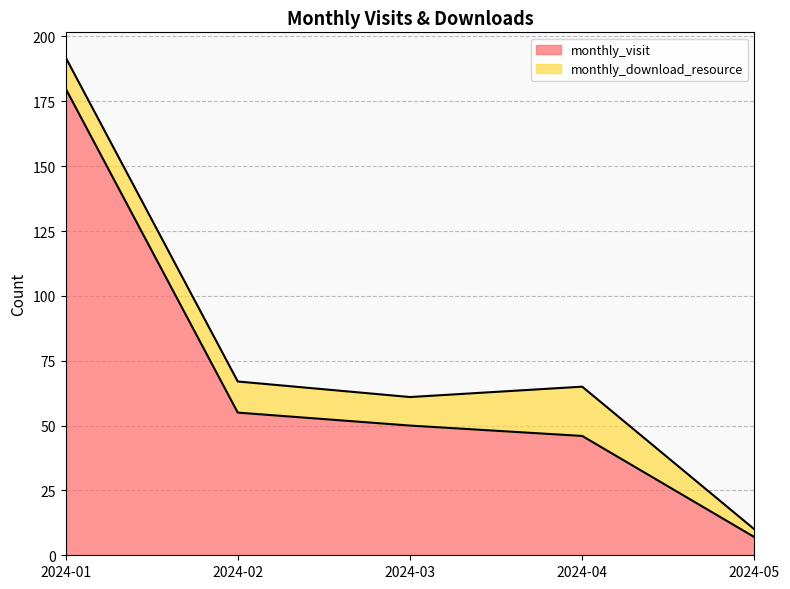

True or false: there are more than 2 points higher than both neighbors.

False